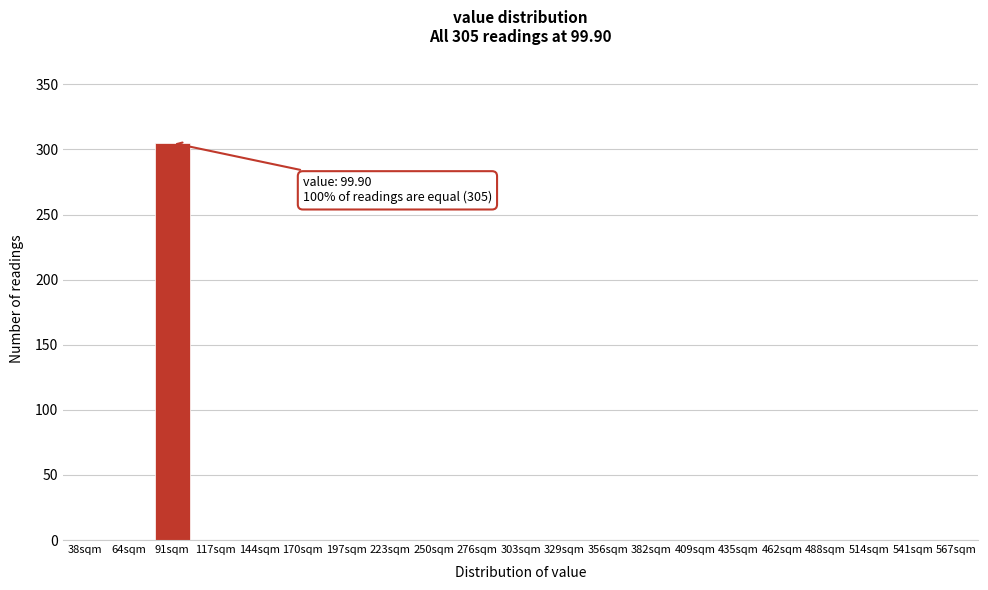

Reading right to left, what are all the values shown in this chart?

567sqm=0	541sqm=0	514sqm=0	488sqm=0	462sqm=0	435sqm=0	409sqm=0	382sqm=0	356sqm=0	329sqm=0	303sqm=0	276sqm=0	250sqm=0	223sqm=0	197sqm=0	170sqm=0	144sqm=0	117sqm=0	91sqm=305	64sqm=0	38sqm=0